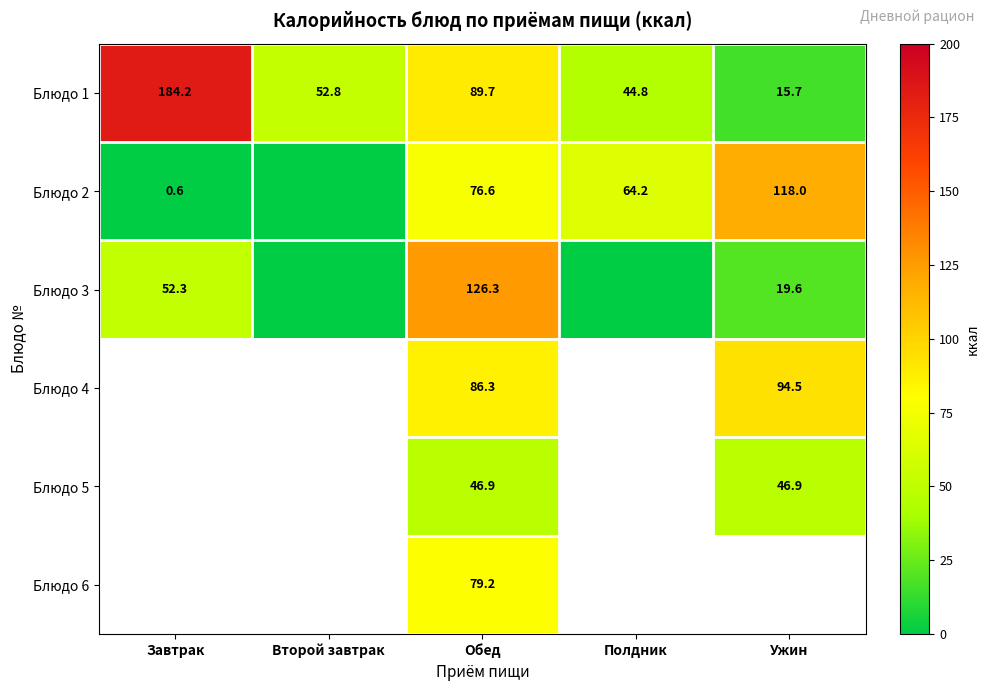

Read the Блюдо 1 value at Обед.

89.7